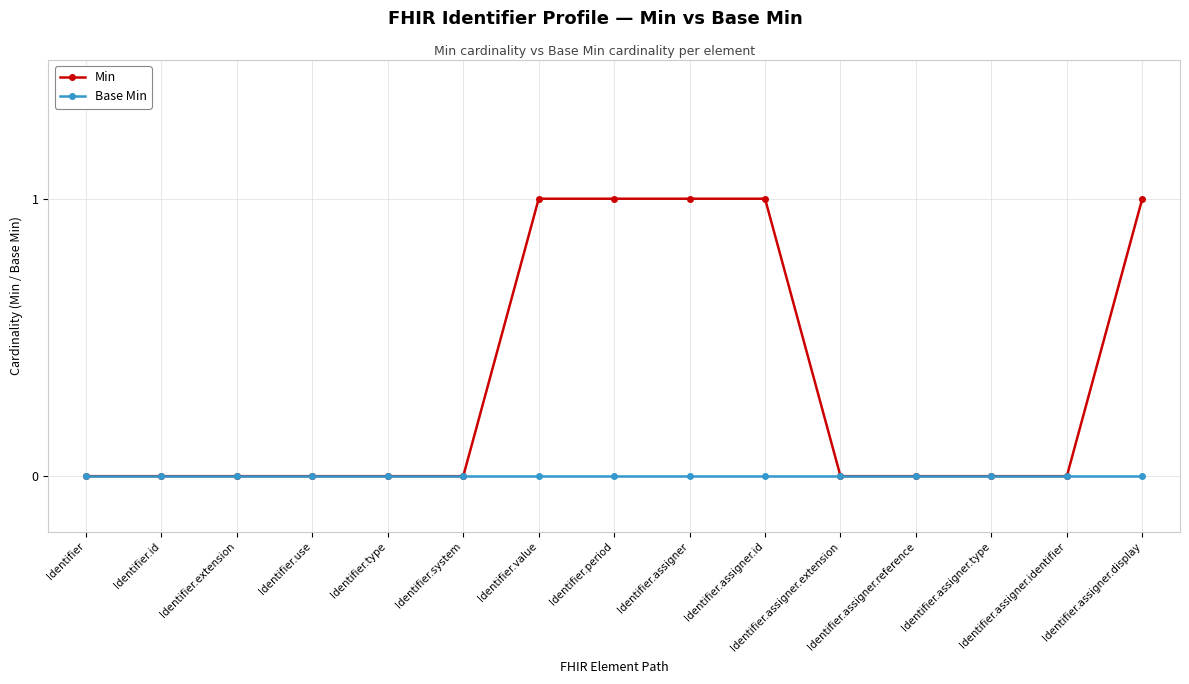

At Identifier.period, list the series in order from smallest to largest.

Base Min, Min